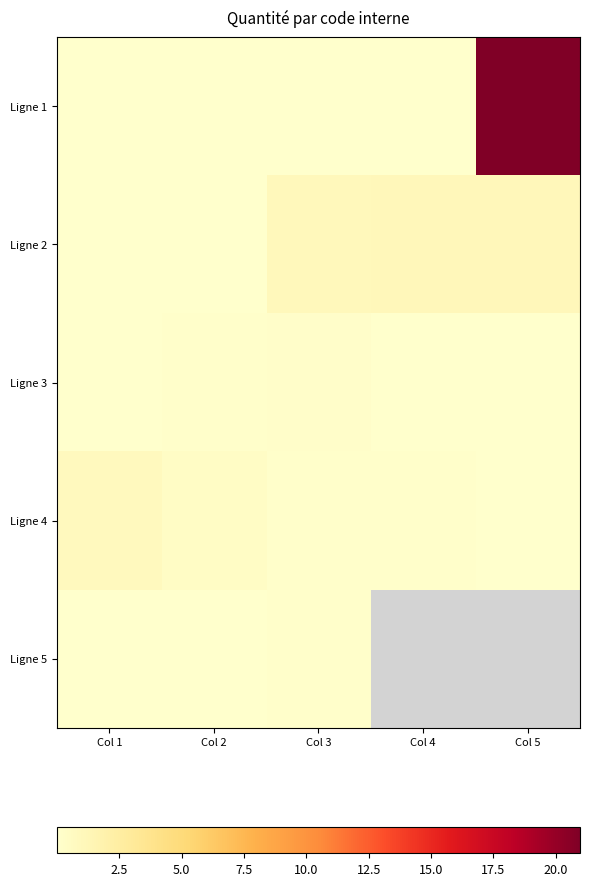

The Ligne 3 series shows 0.0 at Col 1. True or false?

True